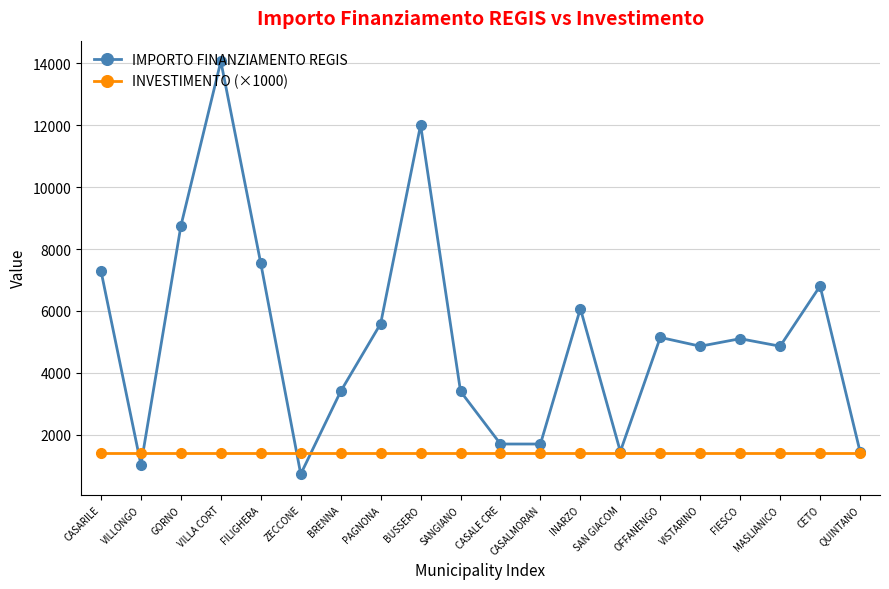

True or false: IMPORTO FINANZIAMENTO REGIS has more than 1 interior local peaks.

True